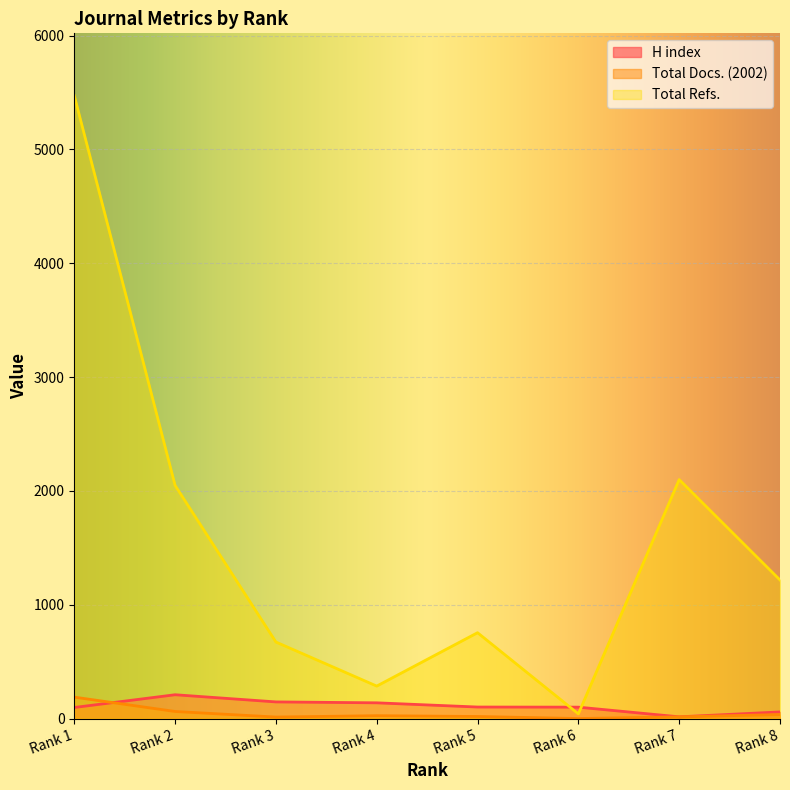

Where does the H index series first go above 102?

Rank 2